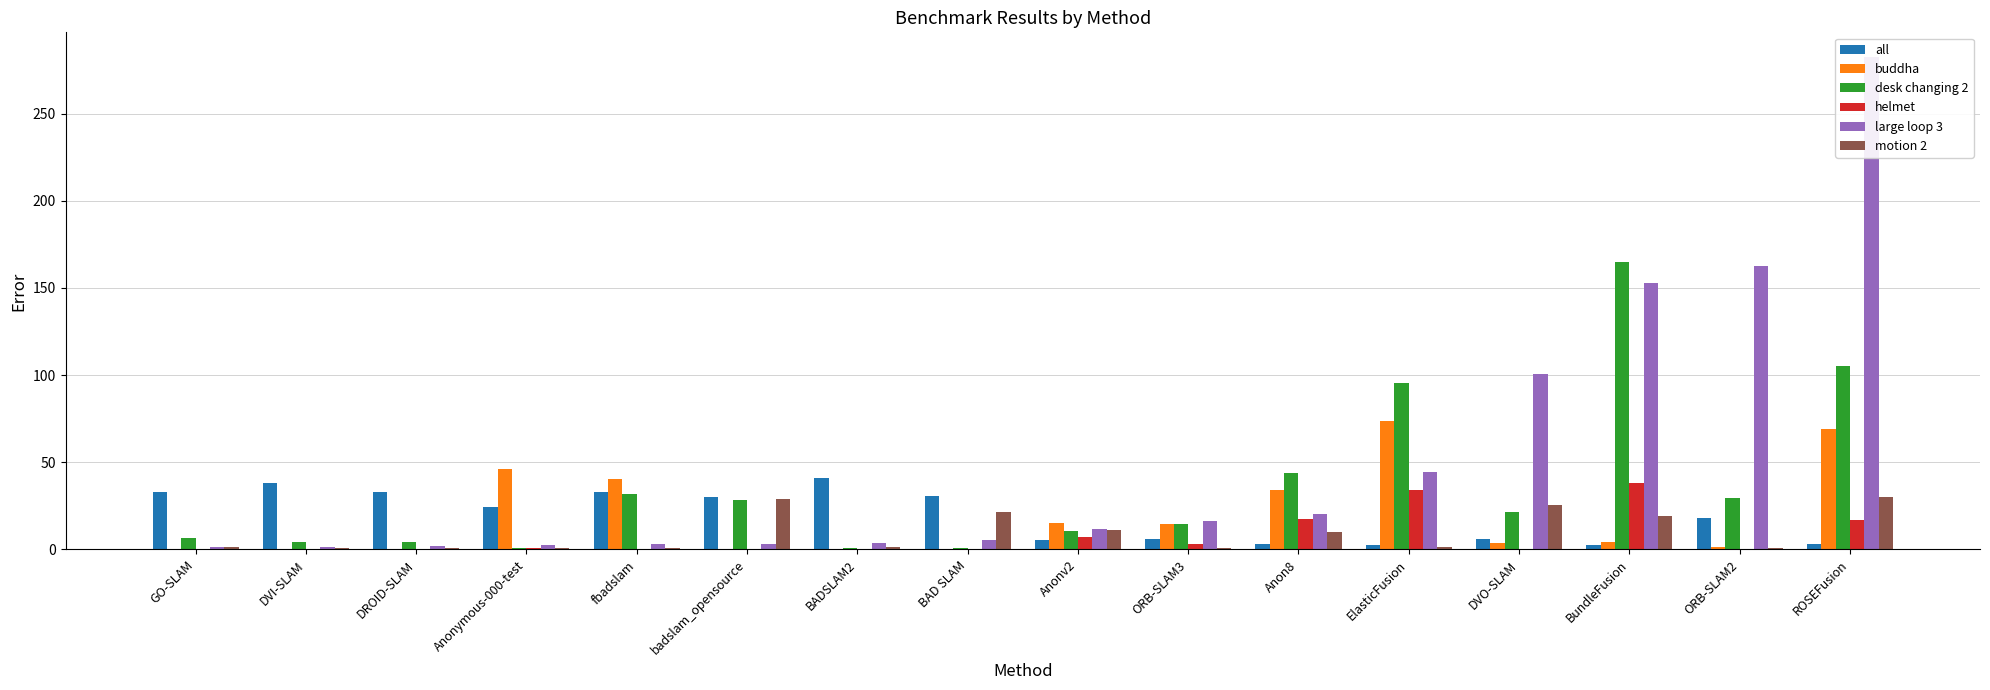

What is the difference between the second highest and minimum values in the large loop 3 series?

161.5